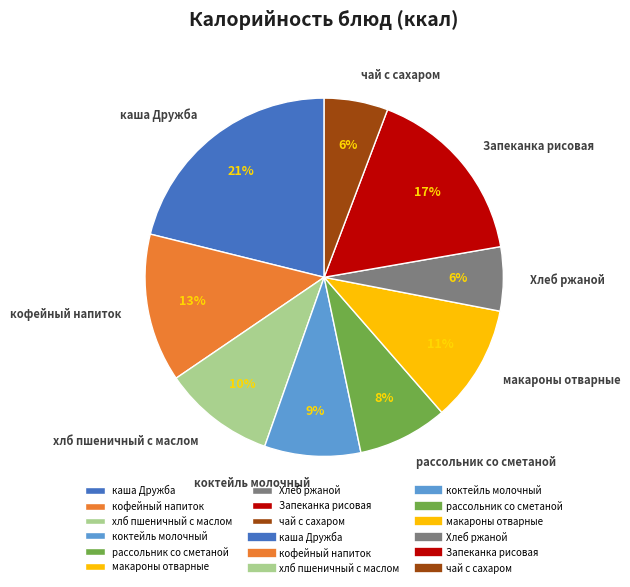

What is the largest slice in the pie chart?

каша Дружба